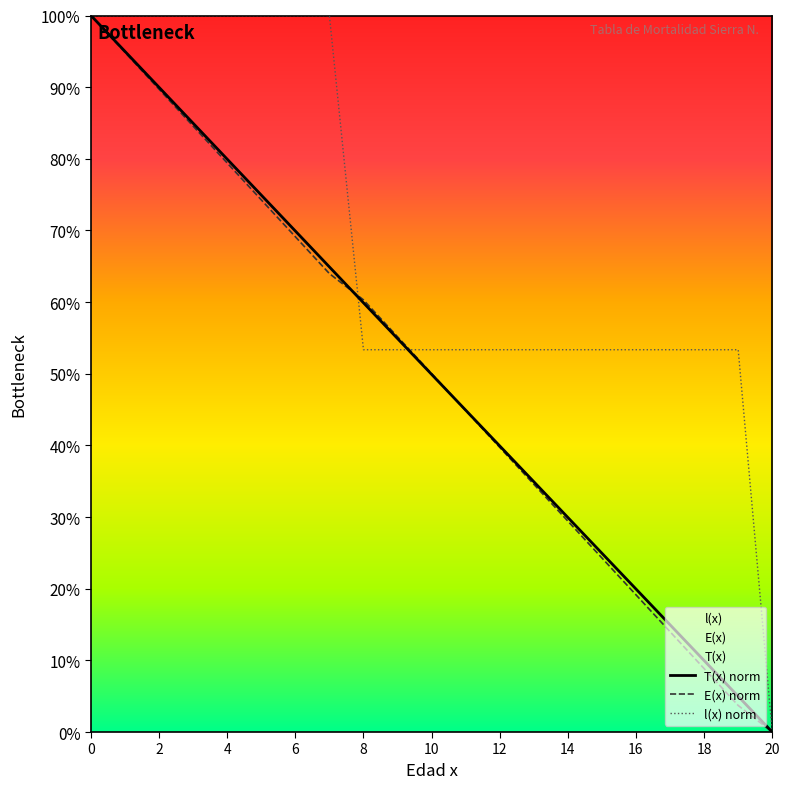

True or false: T(x) norm and E(x) norm intersect in this chart.

True